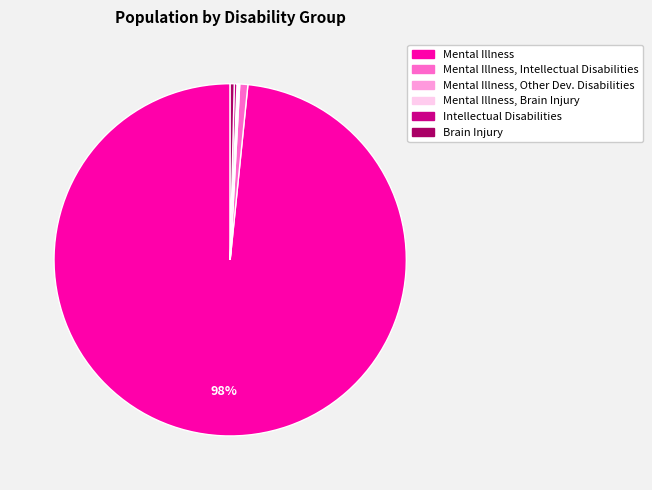

Does any single category account for the majority?

Yes